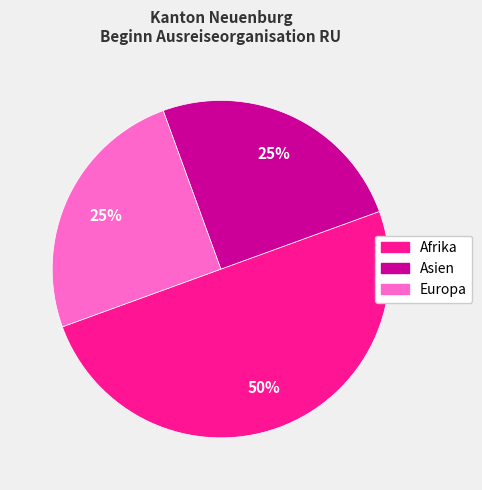

Does Europa account for over 50% of the chart?

No